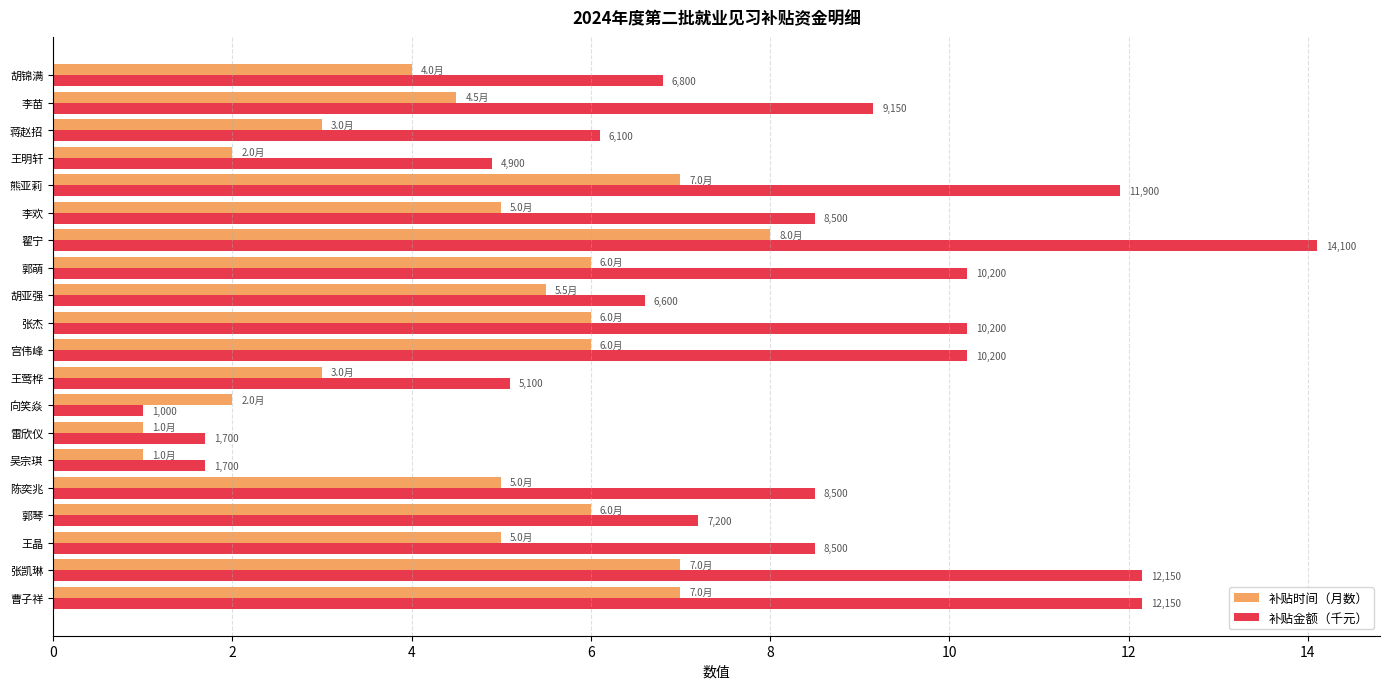

What are all the series names shown in the legend?

补贴时间（月数）, 补贴金额（千元）